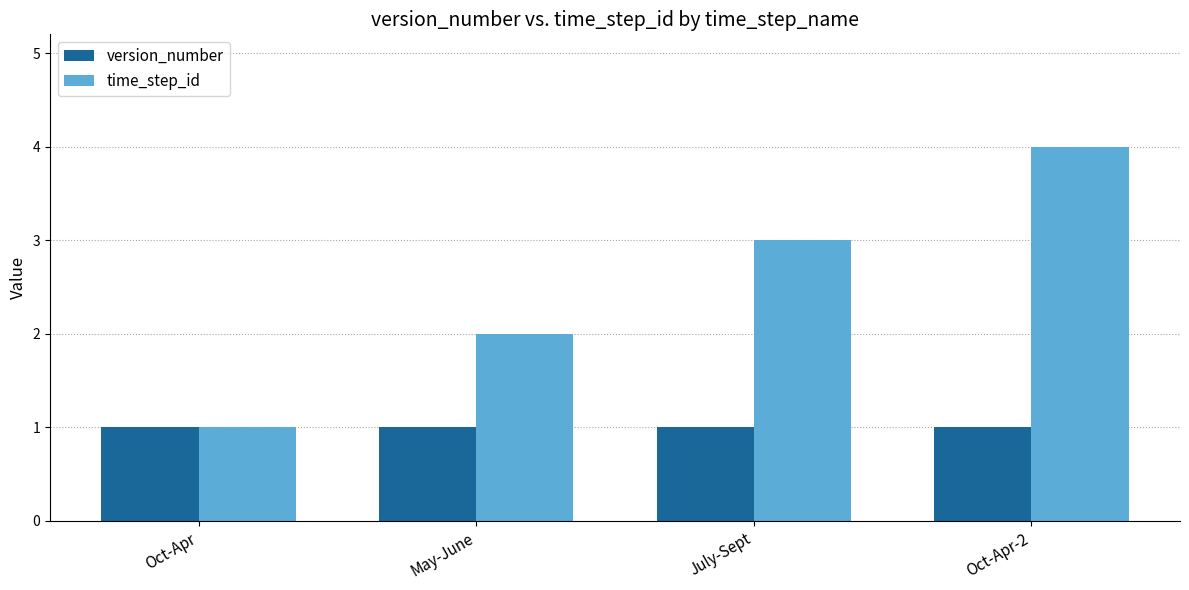

Which series has the widest spread of values?

time_step_id